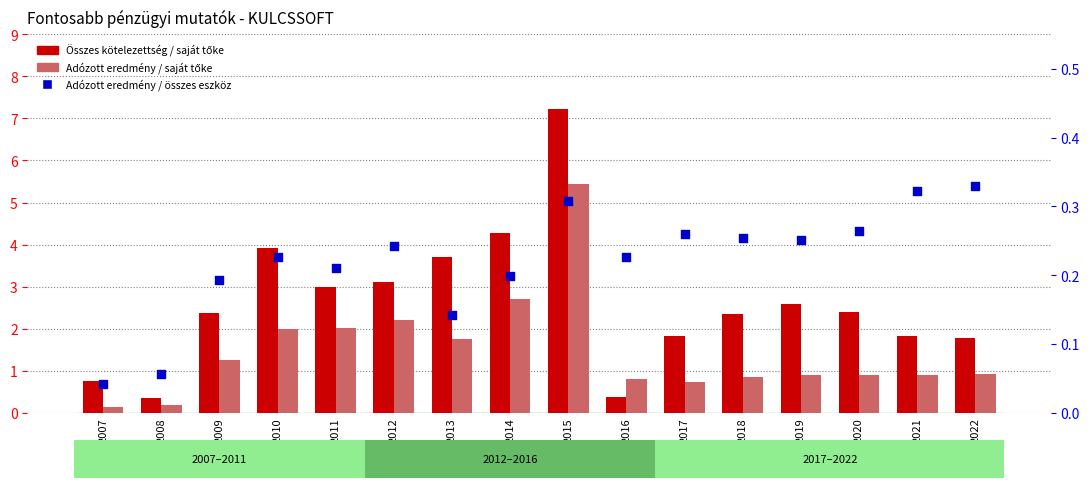

Which series reaches the minimum Y coordinate?

Adózott eredmény / összes eszköz